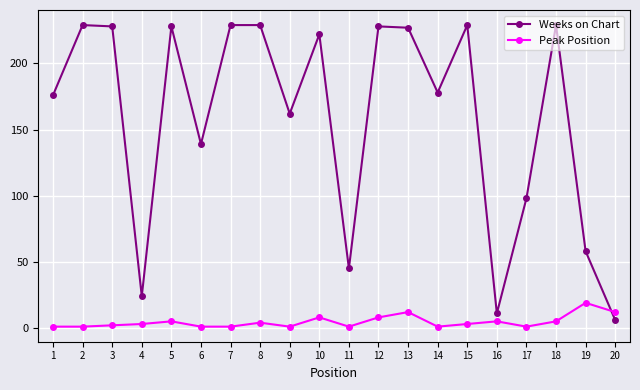

How many intersections are there between Peak Position and Weeks on Chart?

1